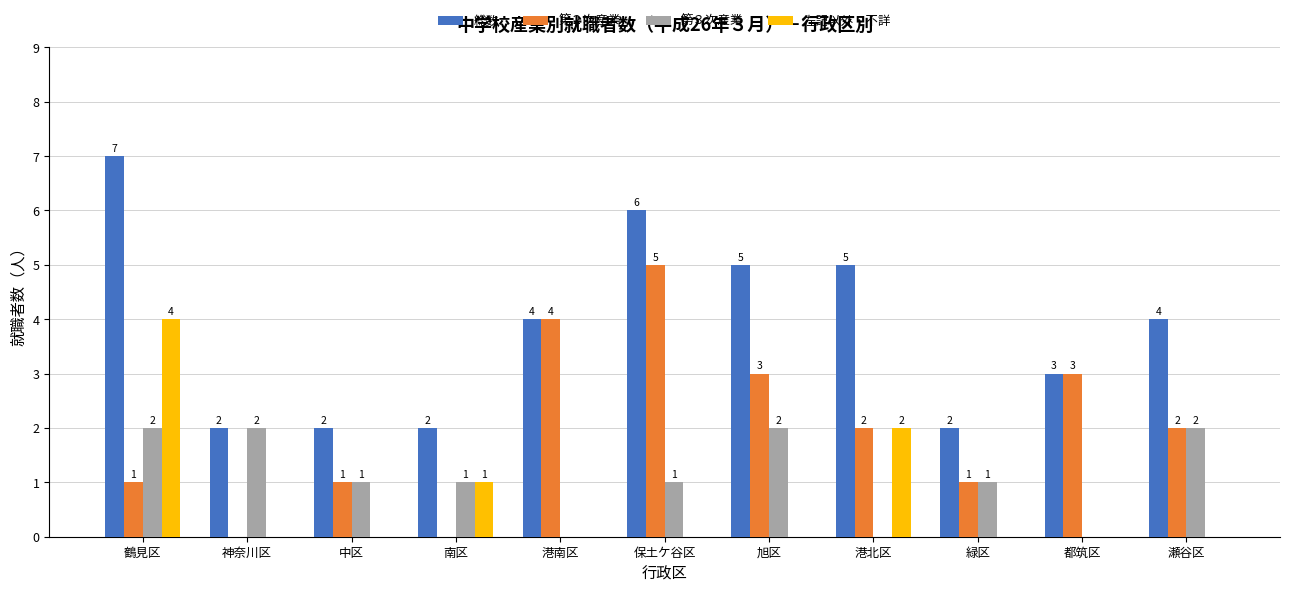

The 左記以外・不詳 series shows -2 at 緑区. True or false?

False